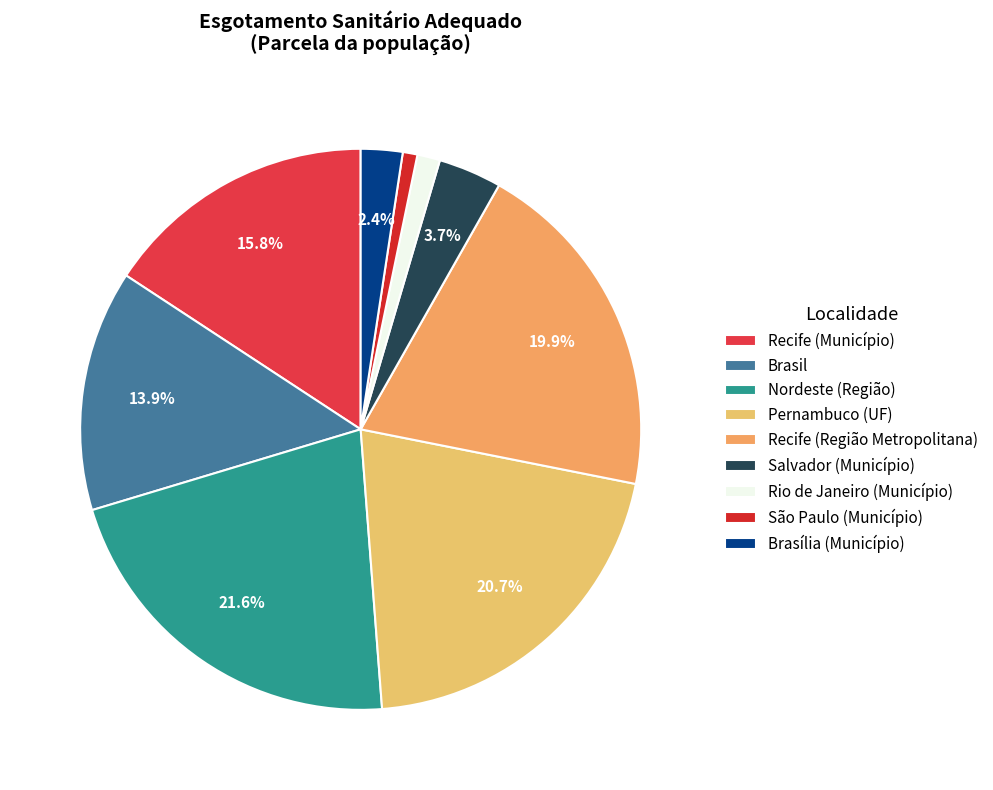

To the nearest percent, what portion does Nordeste (Região) represent?

22%